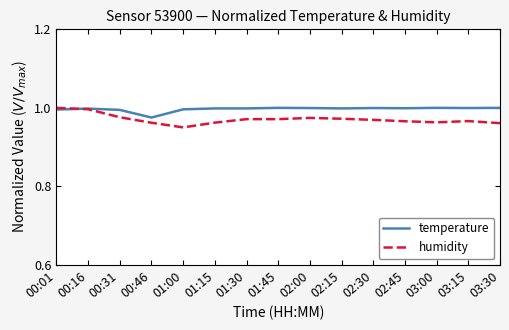

Rank the series at 02:00 from highest to lowest value.

temperature, humidity